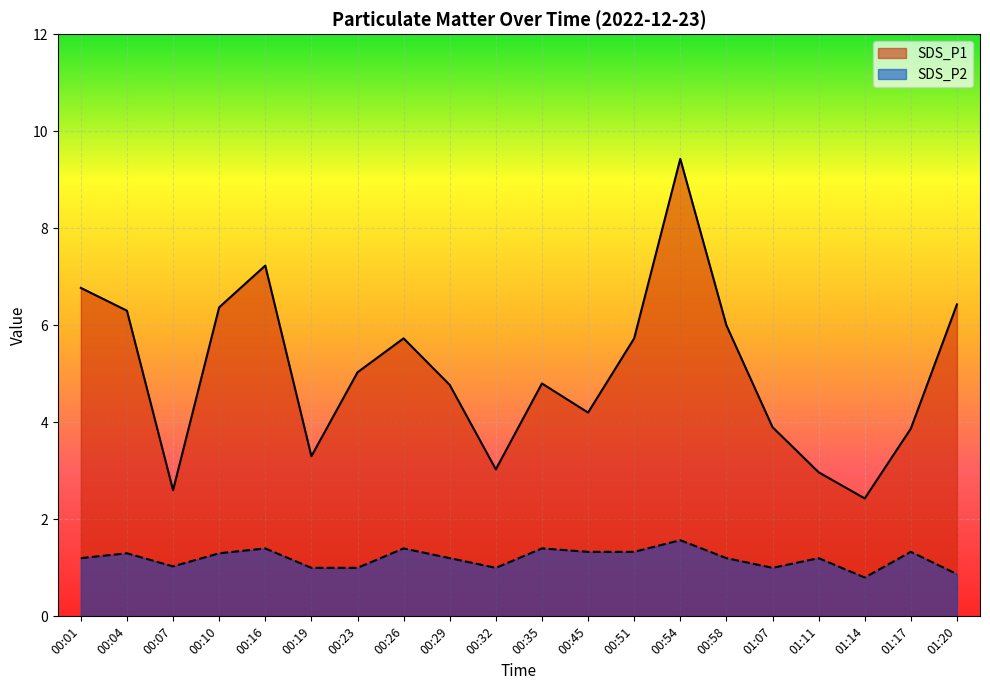

True or false: SDS_P1 has a value of 6.8 at 00:01.

True